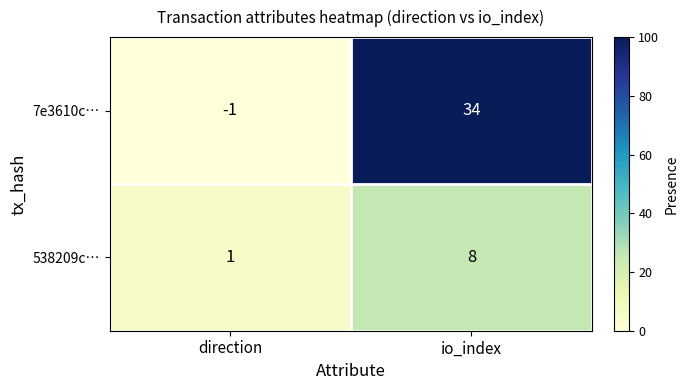

Reading left to right, transcribe all the data shown in this chart.

7e3610c…: direction=-1	io_index=34
538209c…: direction=1	io_index=8